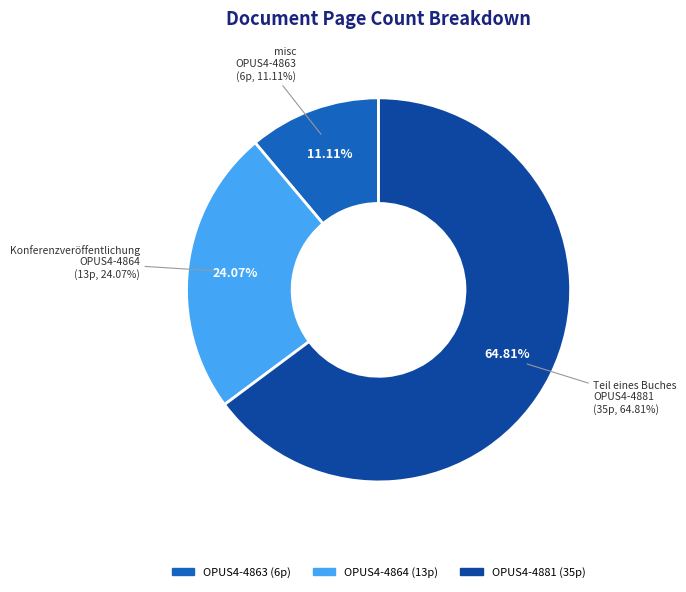

Rank the categories by value from highest to lowest.

OPUS4-4881, OPUS4-4864, OPUS4-4863